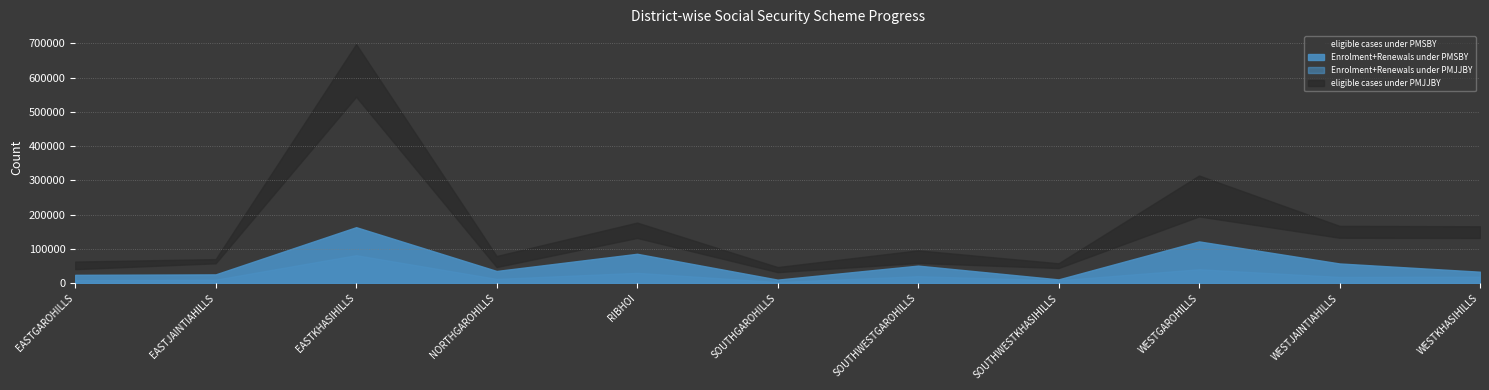

Which label corresponds to the largest value in the chart?

EASTKHASIHILLS